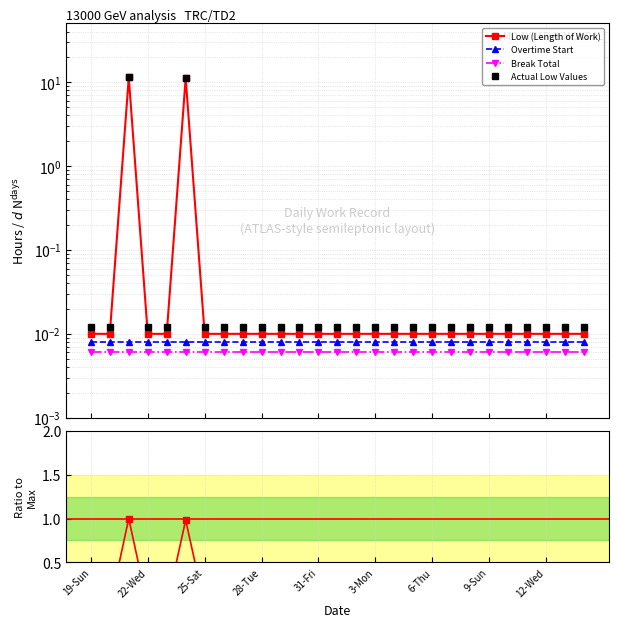

What is the difference between the maximum and minimum values in the Low ratio series?

1.0